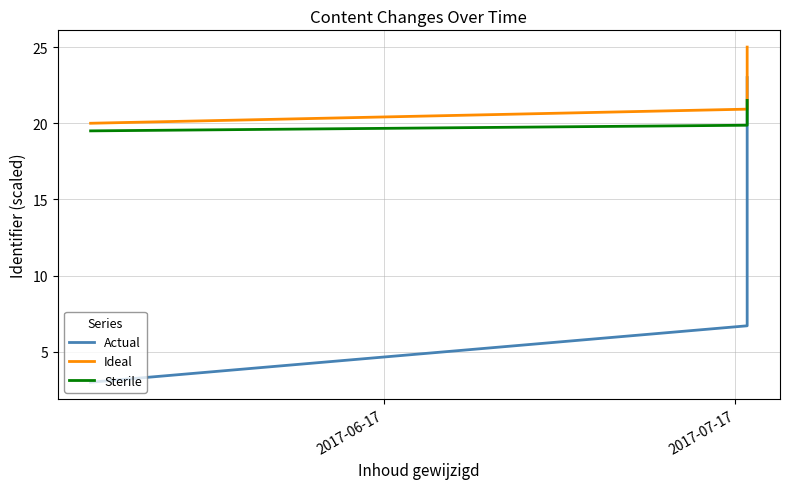

Which series has the largest total across all categories?

Ideal